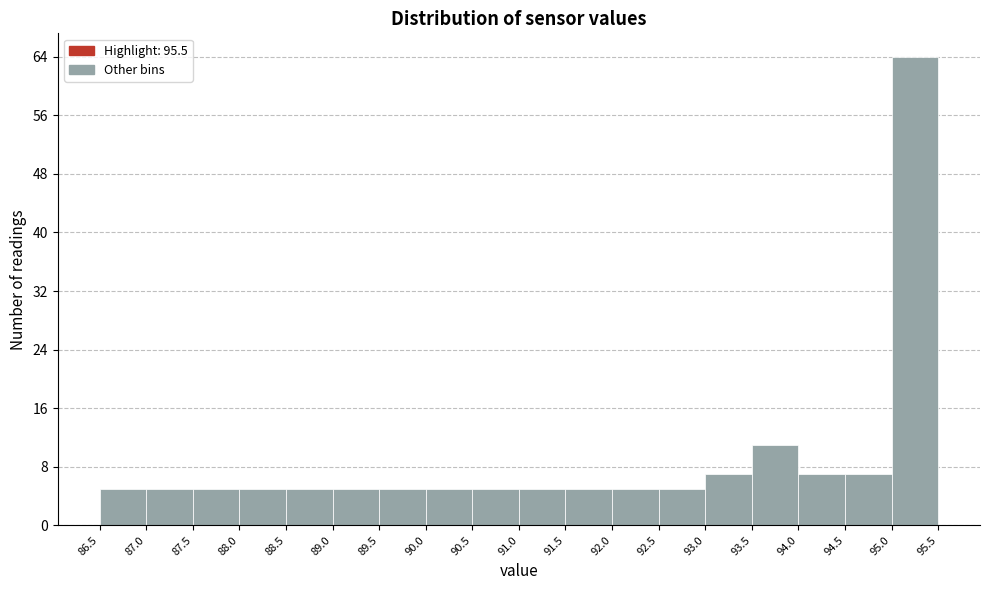

Reading left to right, transcribe this chart: for each bar, give the range it covers on the x-axis and its height. The values are not printed on the chart, so give them approximately, as read against the axis.

86.5 to 87.0: 5
87.0 to 87.5: 5
87.5 to 88.0: 5
88.0 to 88.5: 5
88.5 to 89.0: 5
89.0 to 89.5: 5
89.5 to 90.0: 5
90.0 to 90.5: 5
90.5 to 91.0: 5
91.0 to 91.5: 5
91.5 to 92.0: 5
92.0 to 92.5: 5
92.5 to 93.0: 5
93.0 to 93.5: 7
93.5 to 94.0: 11
94.0 to 94.5: 7
94.5 to 95.0: 7
95.0 to 95.5: 64